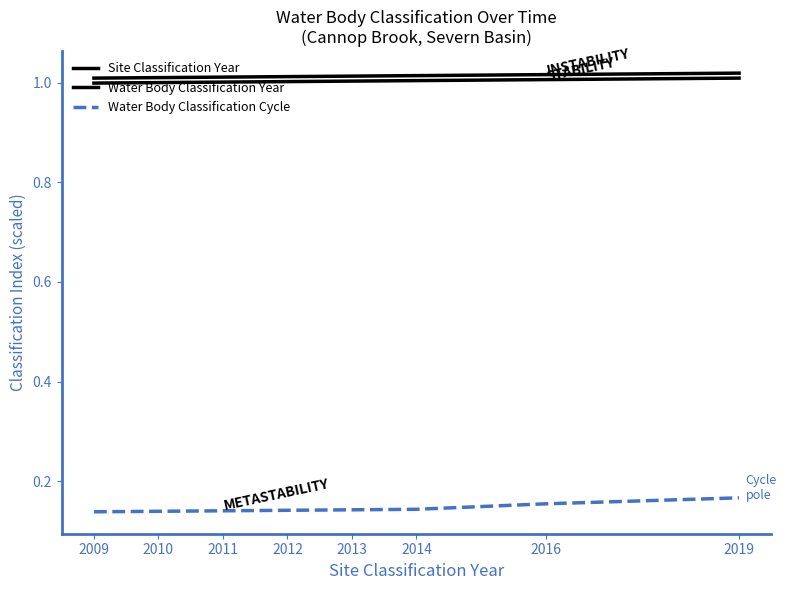

True or false: Water Body Classification Year has a value of 1.0 at 2012.

True